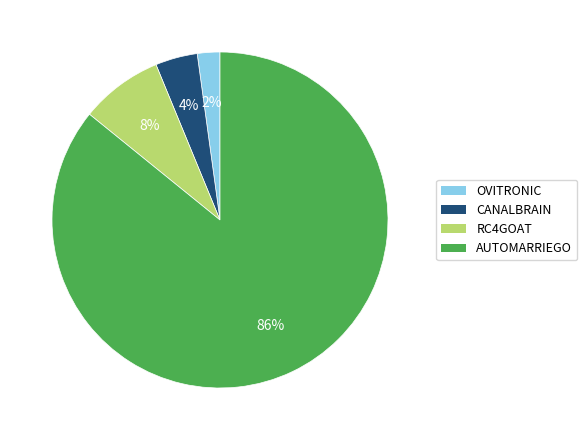

How many slices are in this pie chart?

4